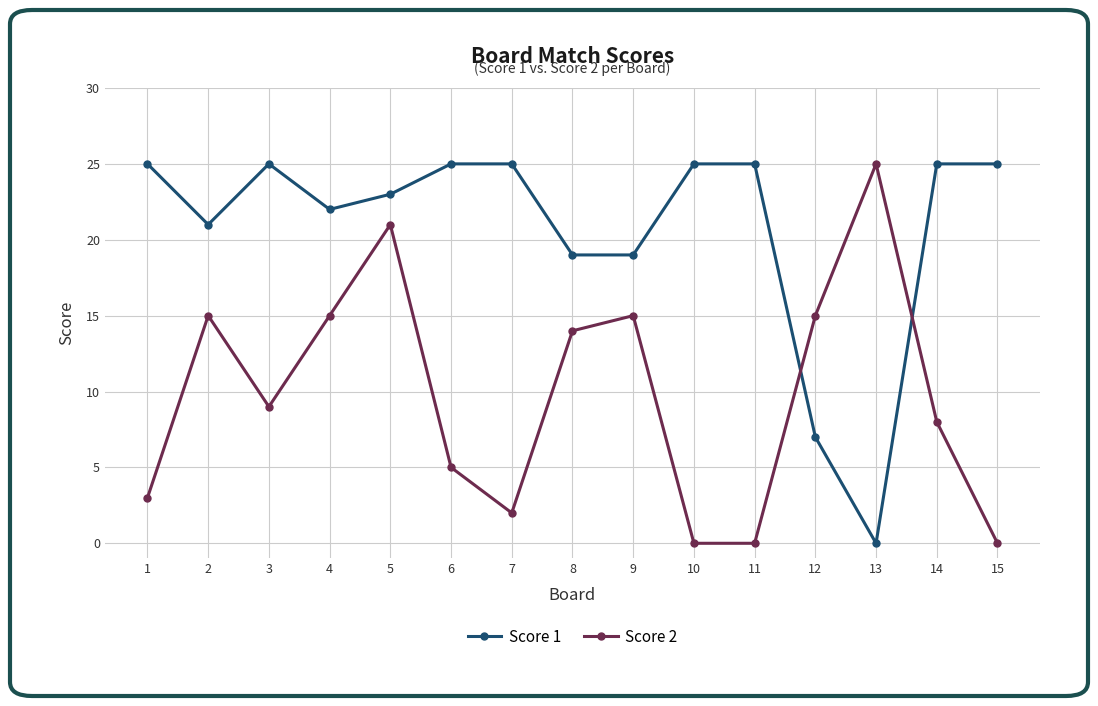

How many times do Score 1 and Score 2 cross each other?

2